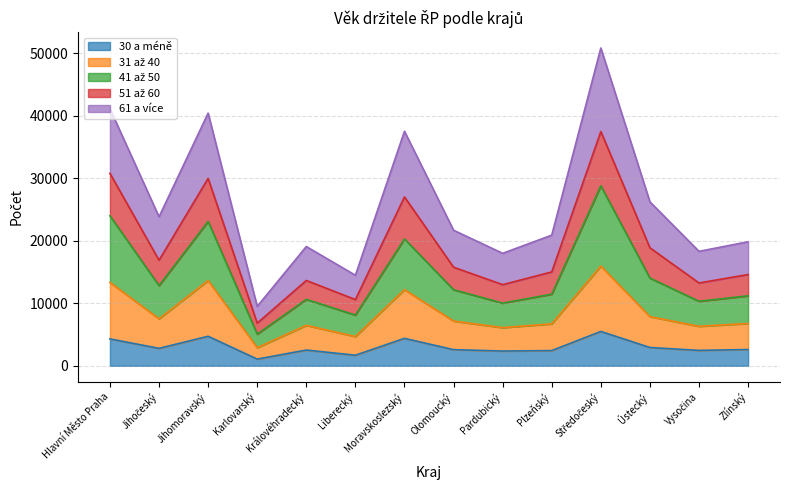

True or false: 61 a více has more than 1 points higher than both neighbors.

True